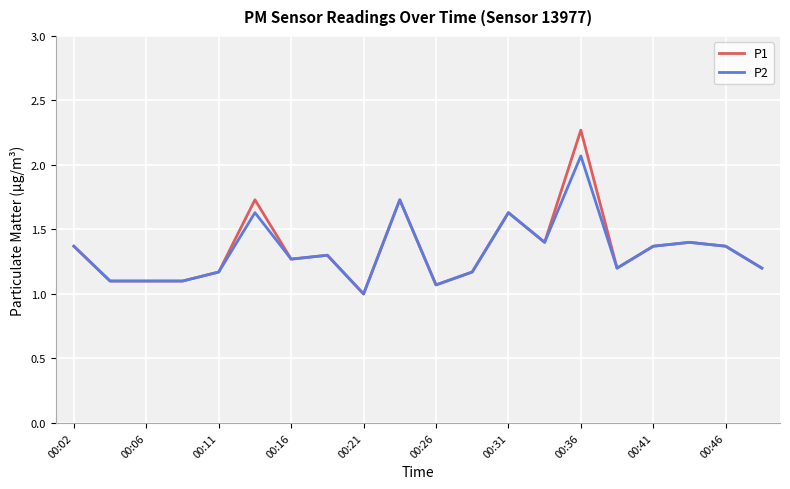

Which series has the largest range (max minus min)?

P1